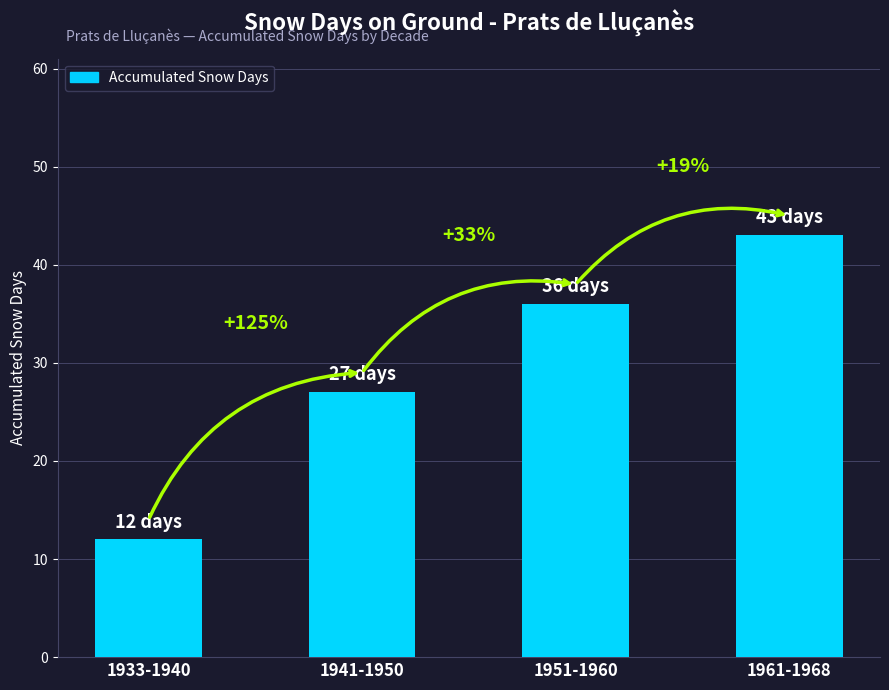

List the labels in order of value, largest first.

1961-1968, 1951-1960, 1941-1950, 1933-1940